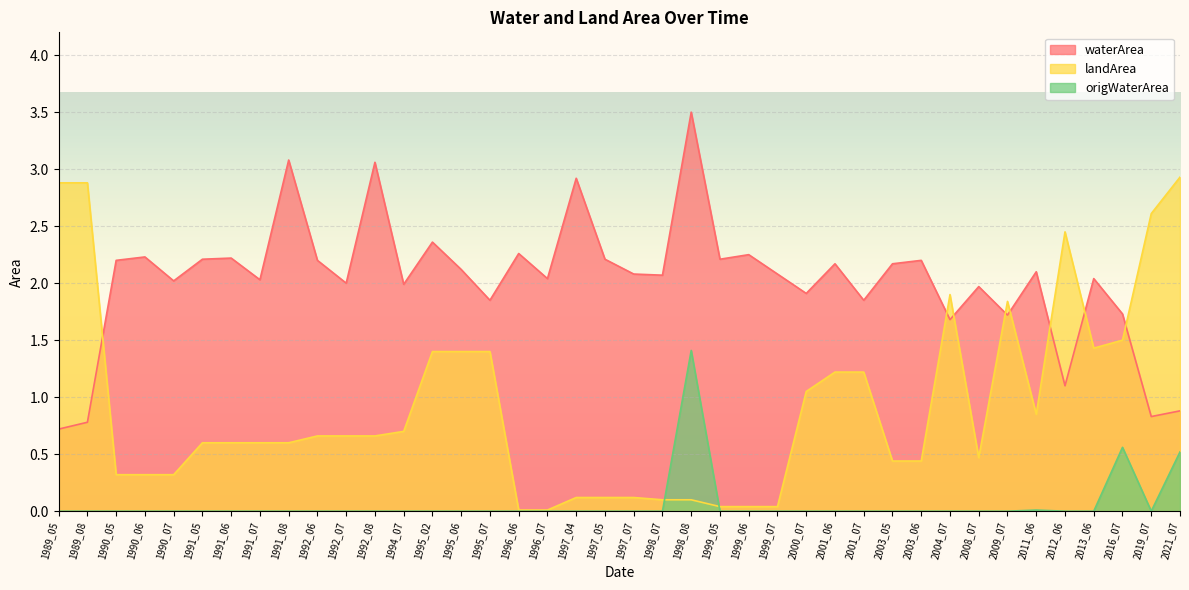

What are all the series names shown in the legend?

waterArea, landArea, origWaterArea